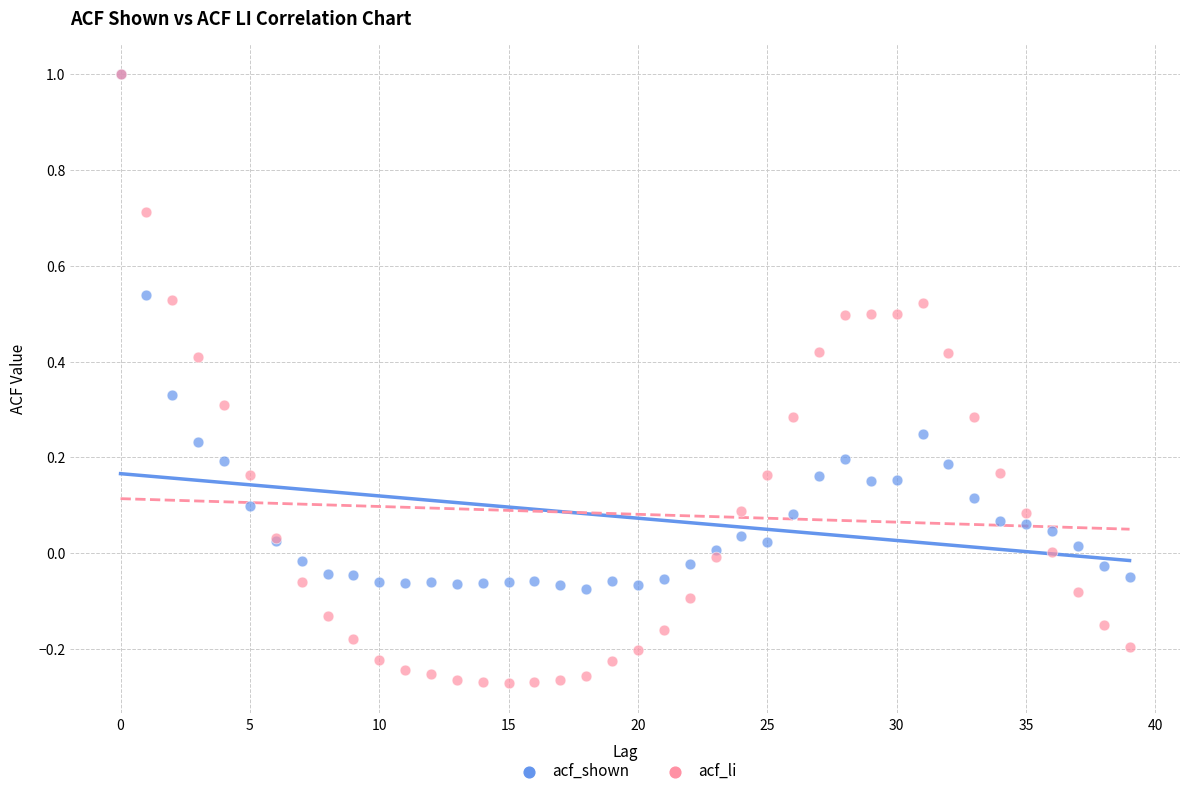

What are all the series names shown in the legend?

acf_shown, acf_li